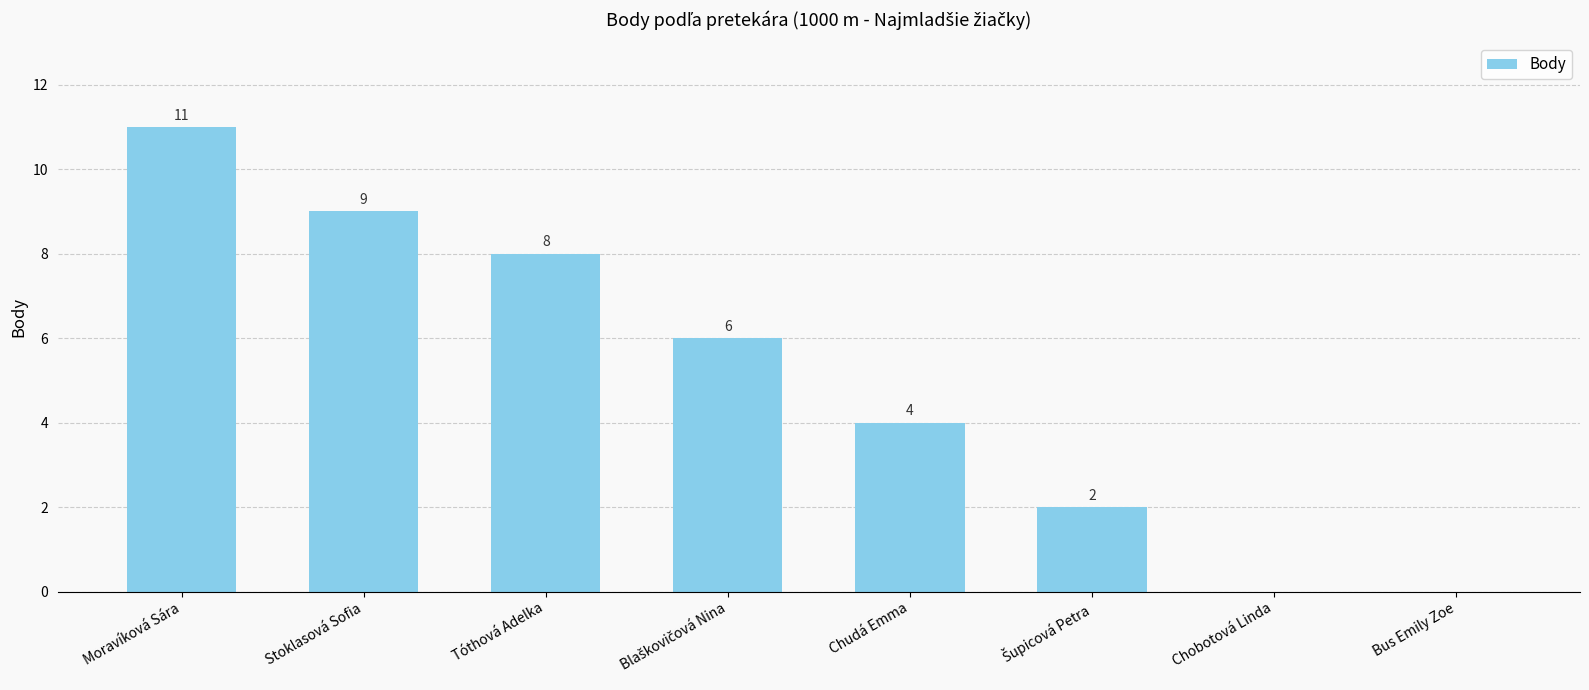

What is the sum of all values?

40